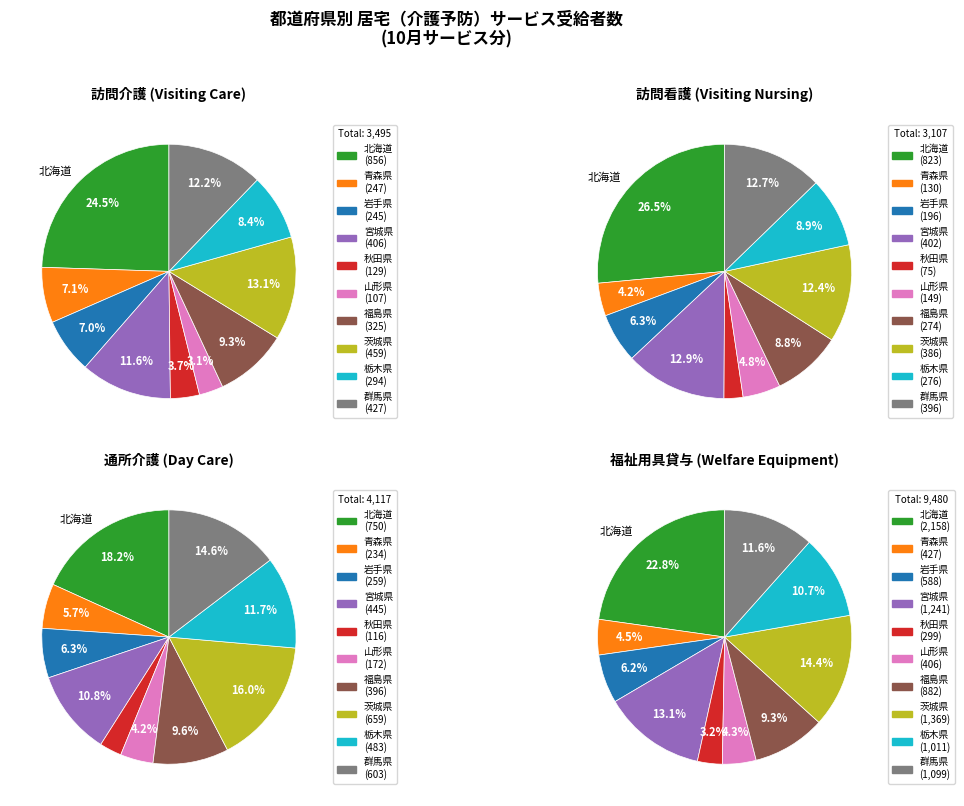

Which series has the largest range (max minus min)?

福祉用具貸与